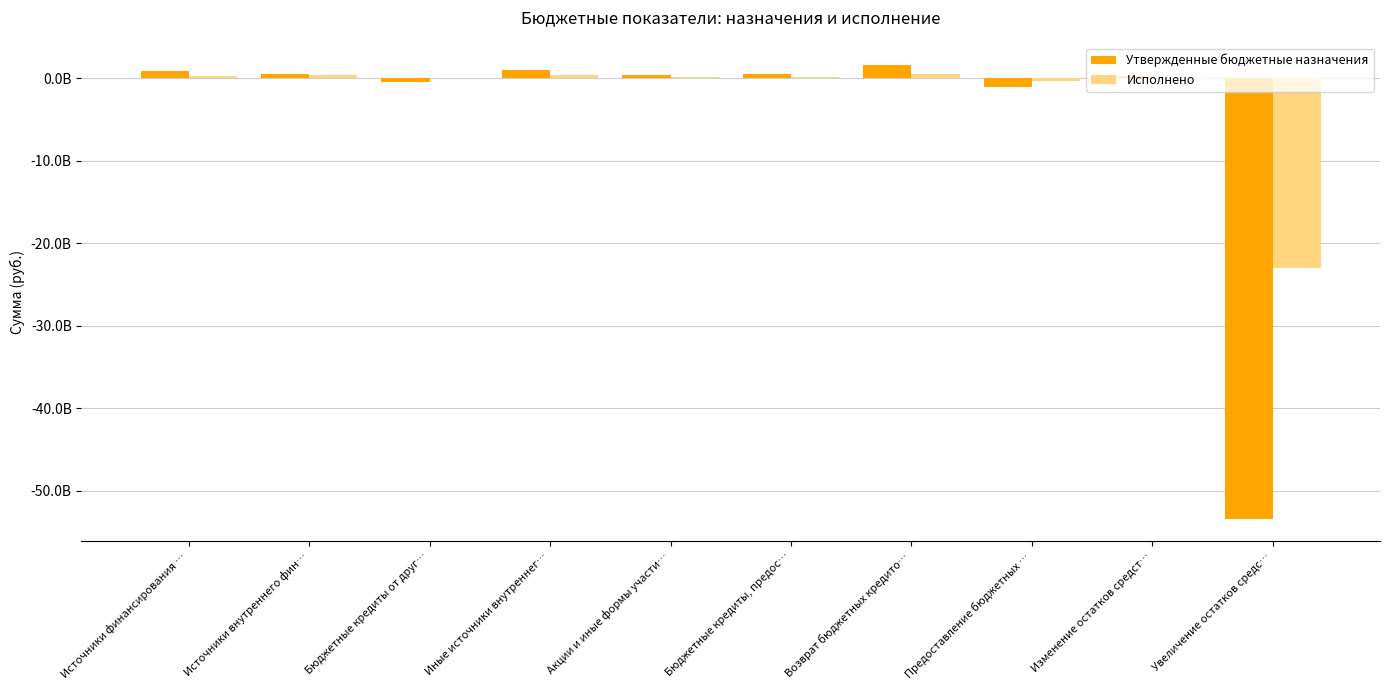

Are the bars grouped side by side (vs. stacked)?

Yes